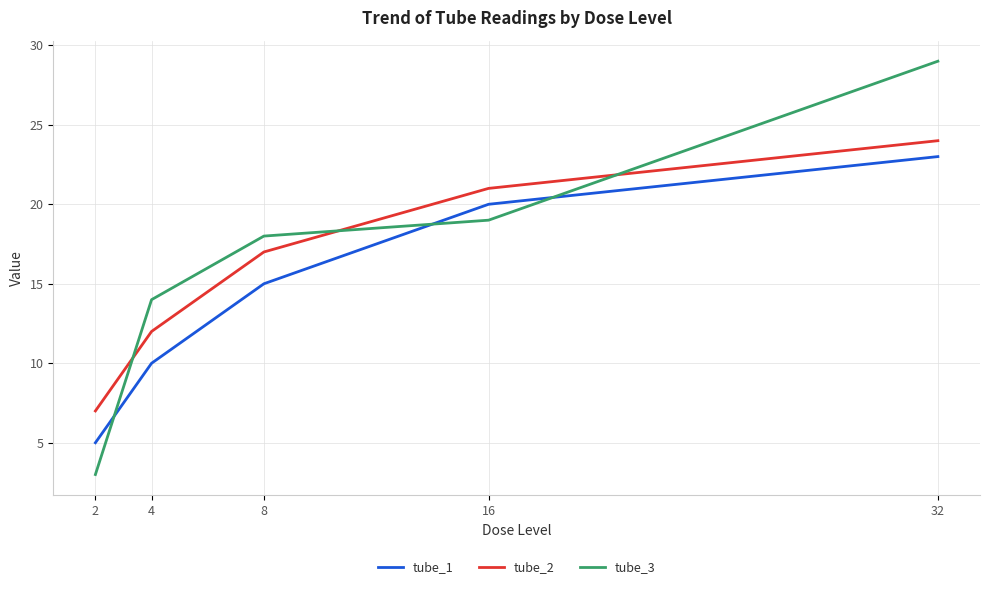

Where is tube_2 nearest to the value 15?

8